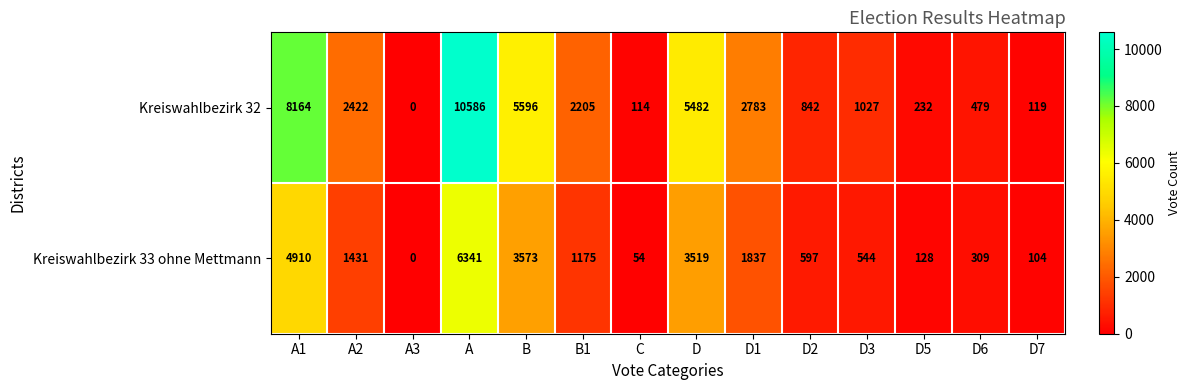

At which category is the sum across all series the highest?

A